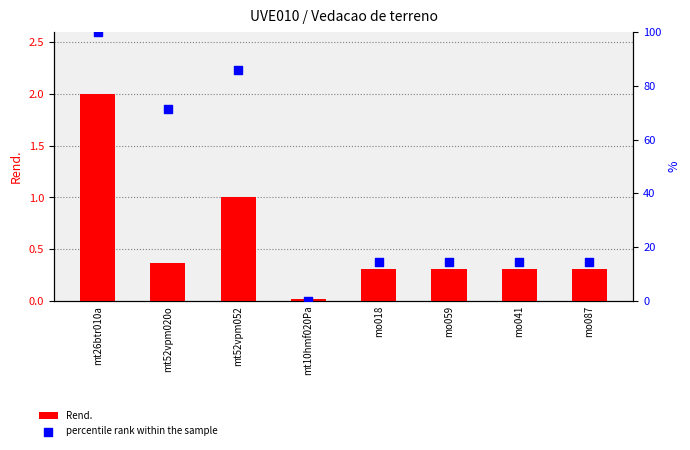

Which series has the largest Y range (max minus min)?

percentile rank within the sample